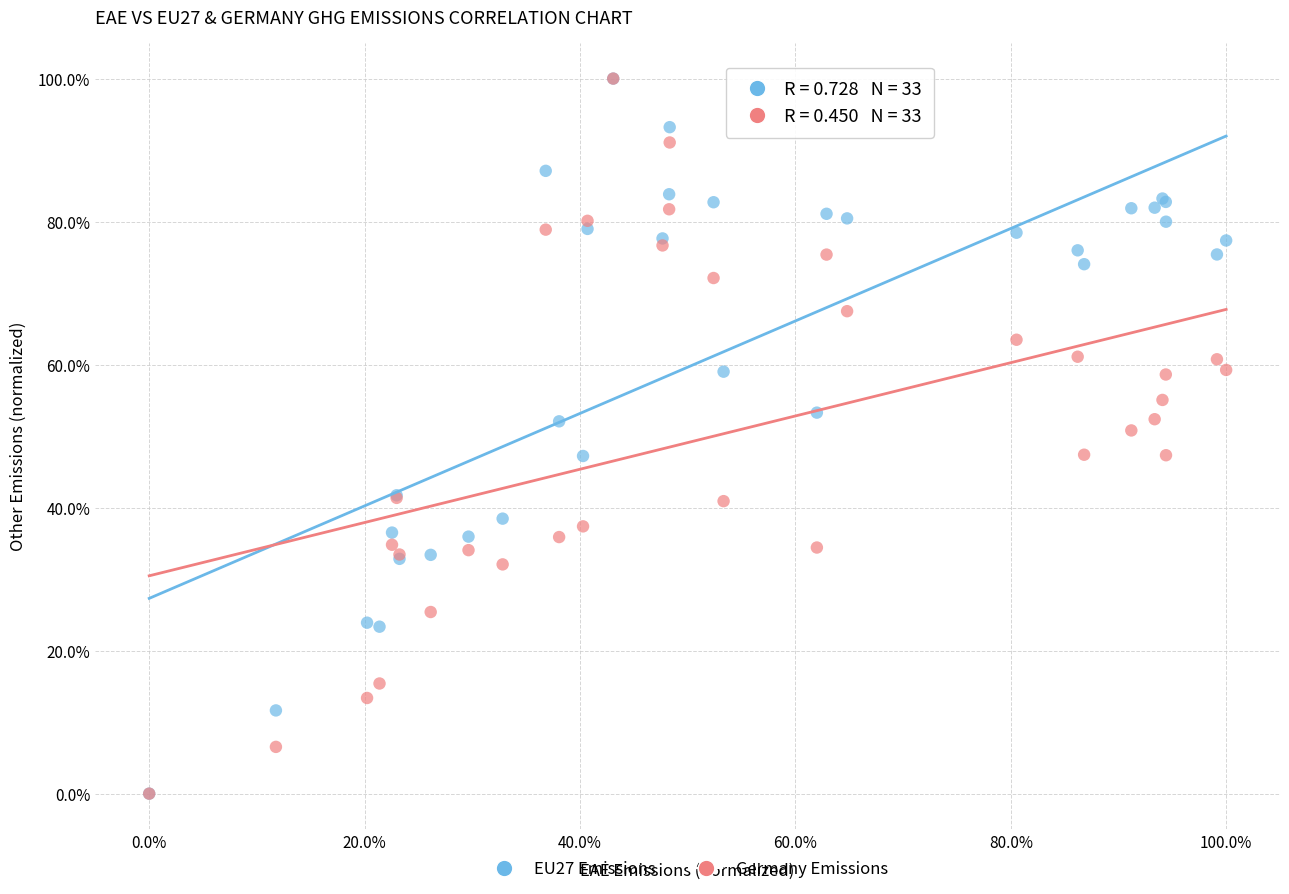

What are all the series names shown in the legend?

EU27 Emissions, Germany Emissions